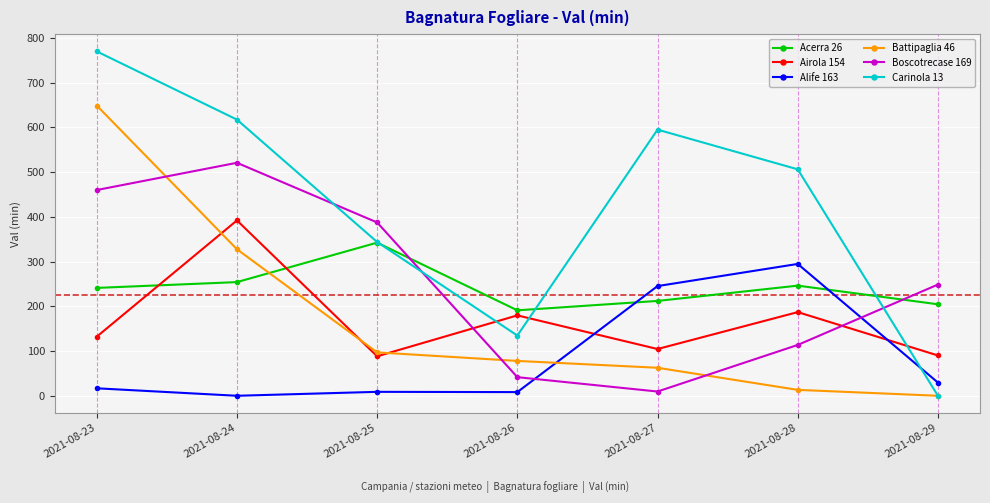

What is the sum of the Battipaglia 46 values at 2021-08-26 and 2021-08-27?

140.5